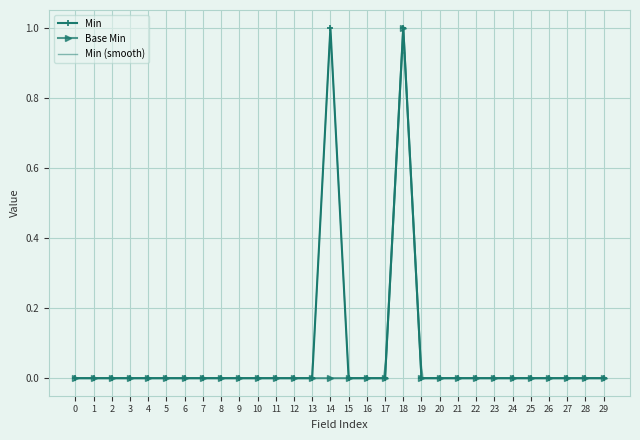

True or false: Base Min has more than 0 interior local peaks.

True